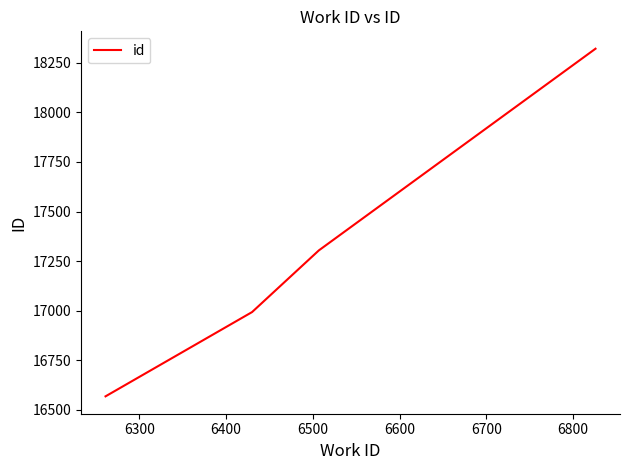

What is the difference between the second highest and second lowest values?

311